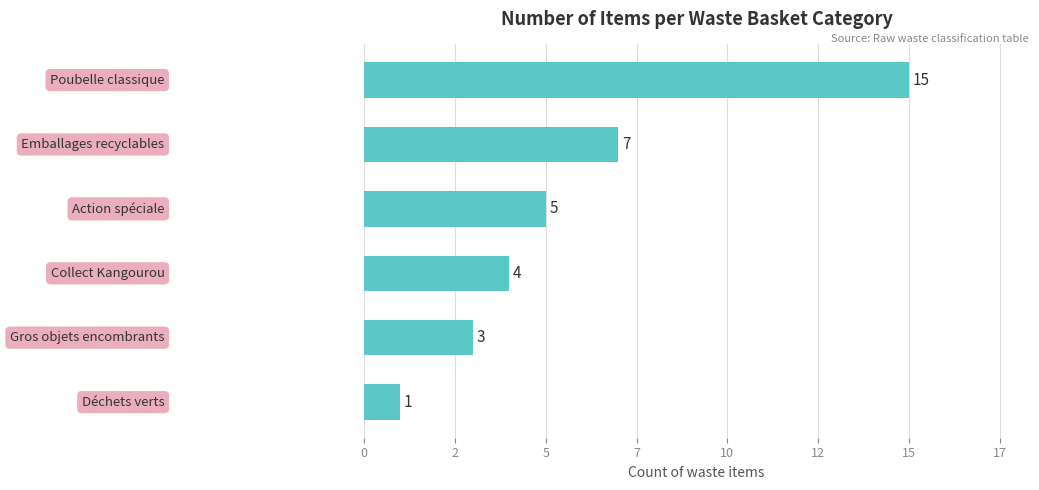

Does the chart contain any negative values?

No